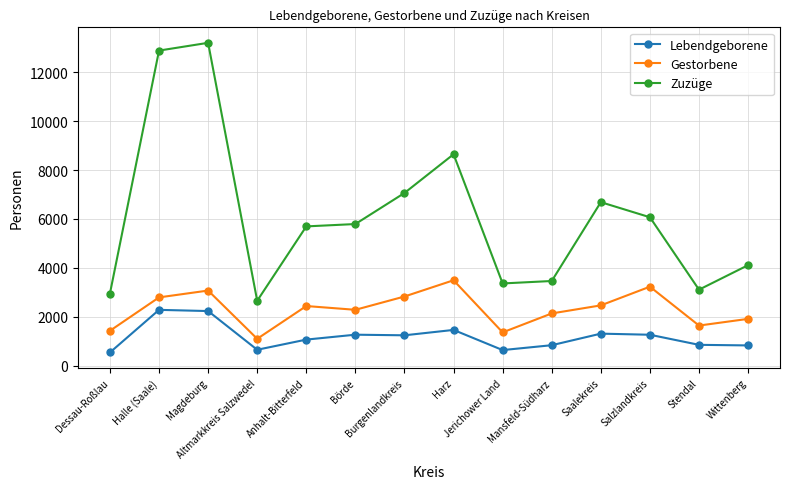

What is the total value across all series at Magdeburg?

18513